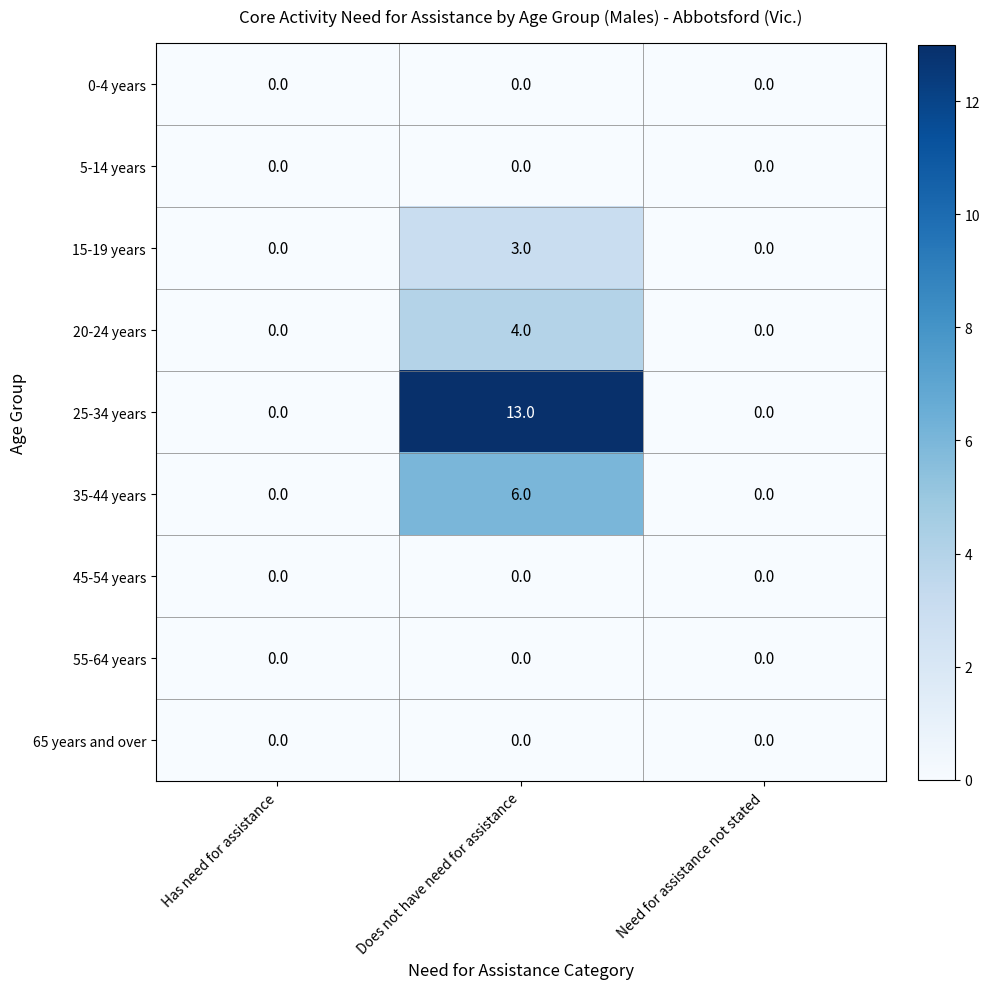

The value of 5-14 years at Has need for assistance is 0. True or false?

True